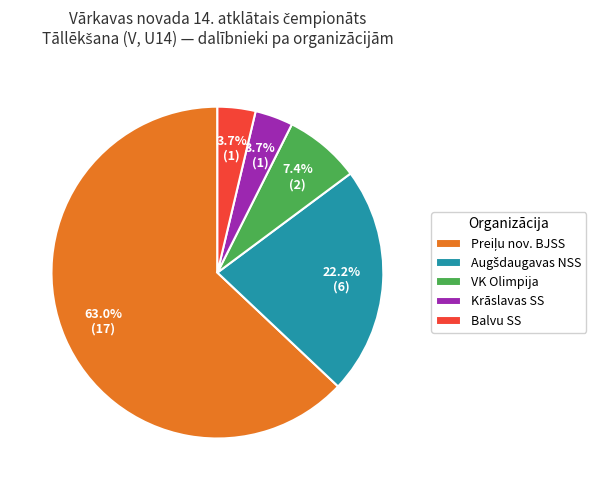

What is the total percentage of Krāslavas SS and VK Olimpija?

11.1%